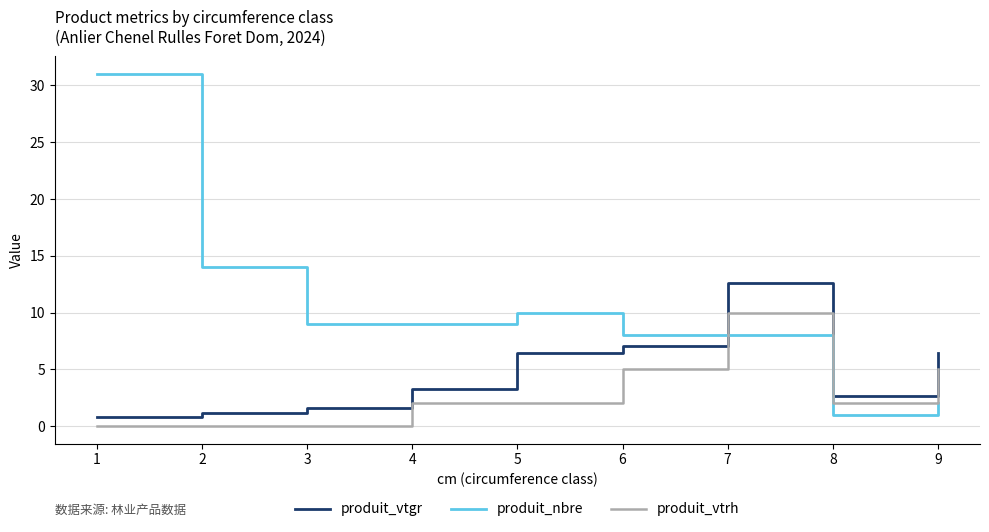

What is the maximum value shown in the chart?

31.0